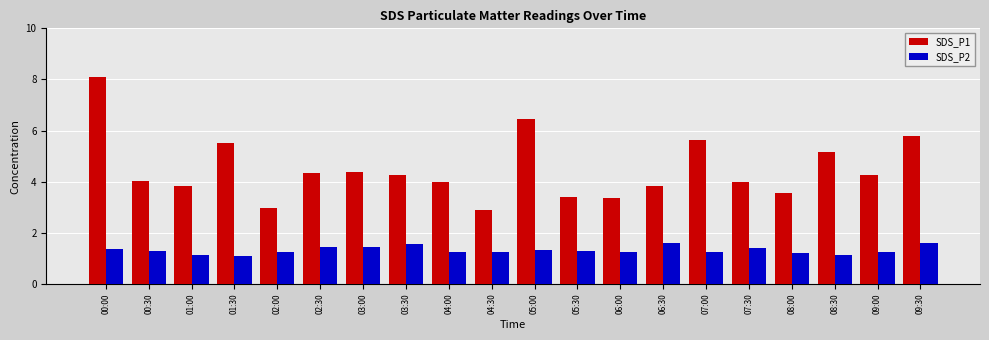

What is the label of the 20th bar from the left?

09:30